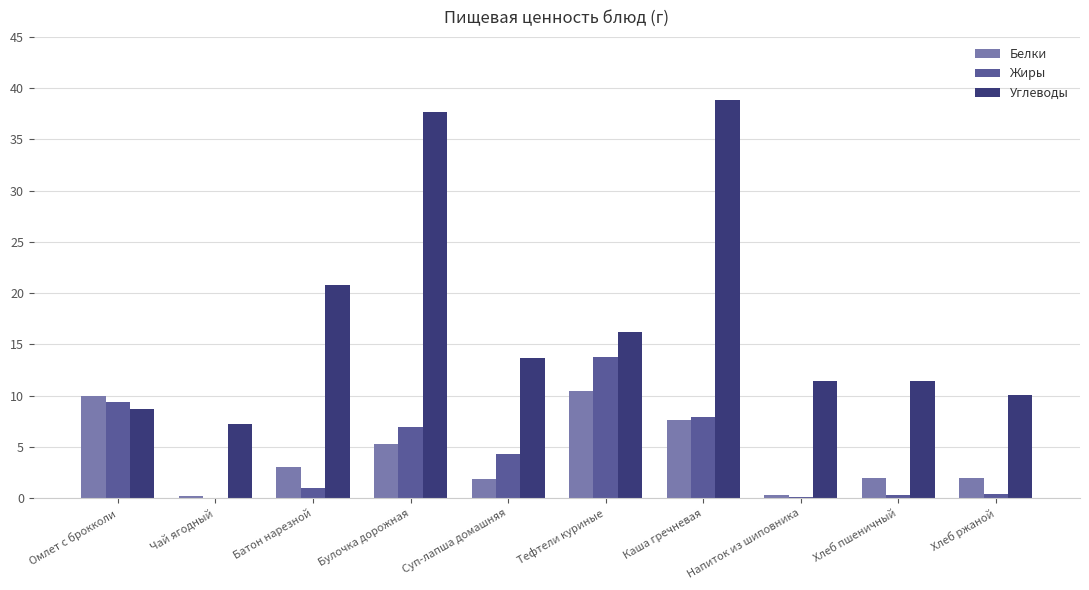

Which series changed the most between Батон нарезной and Булочка дорожная?

Углеводы